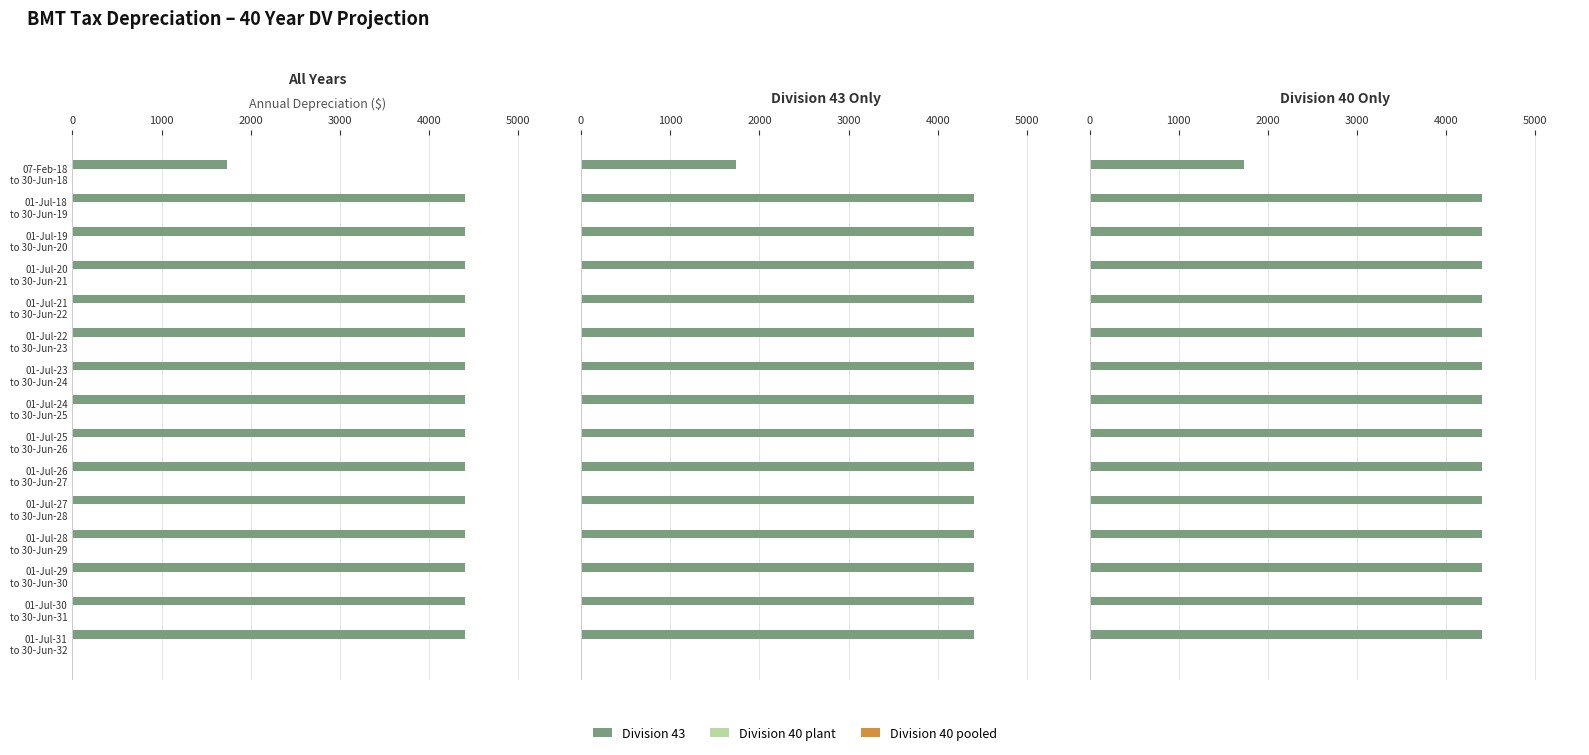

What position from the left is 2000?

3